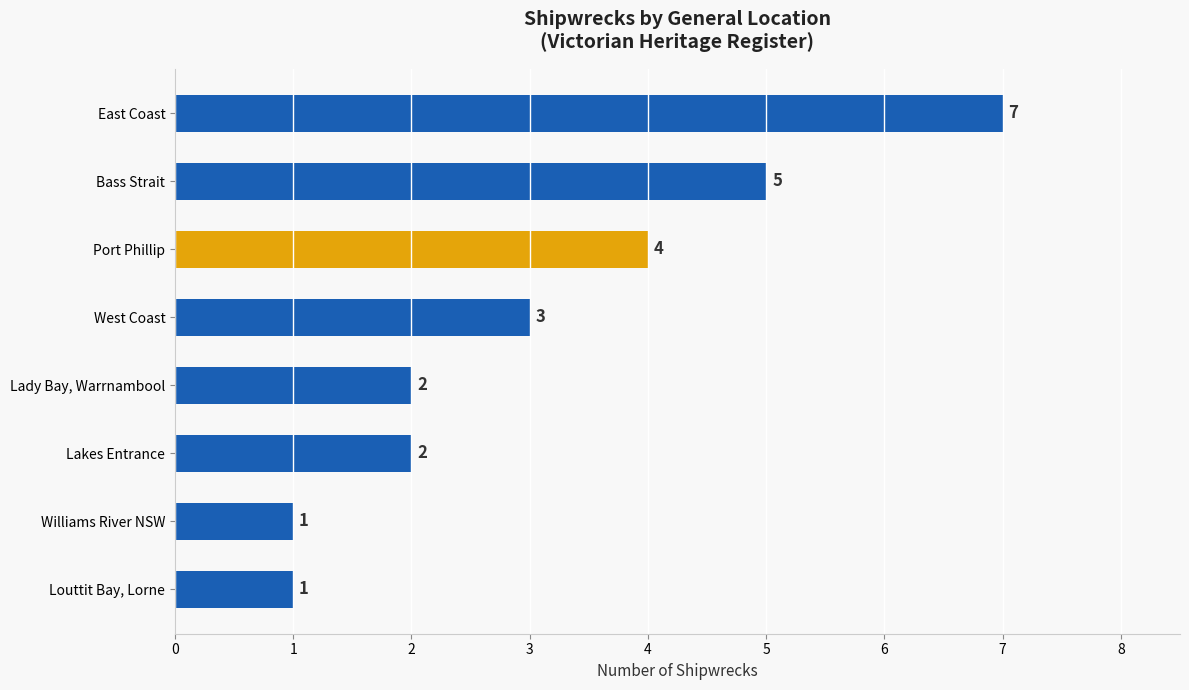

What is the sum of all values?

25